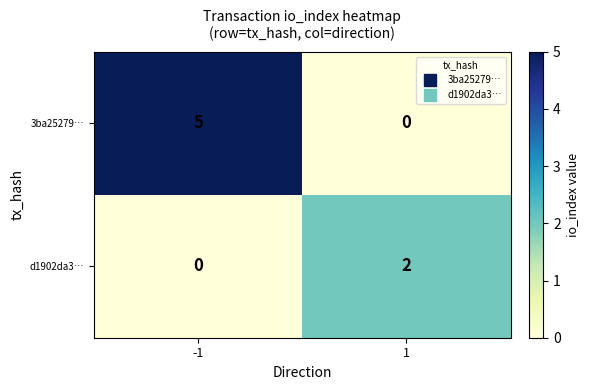

What is the sum of the 3ba25279… values at 1 and -1?

5